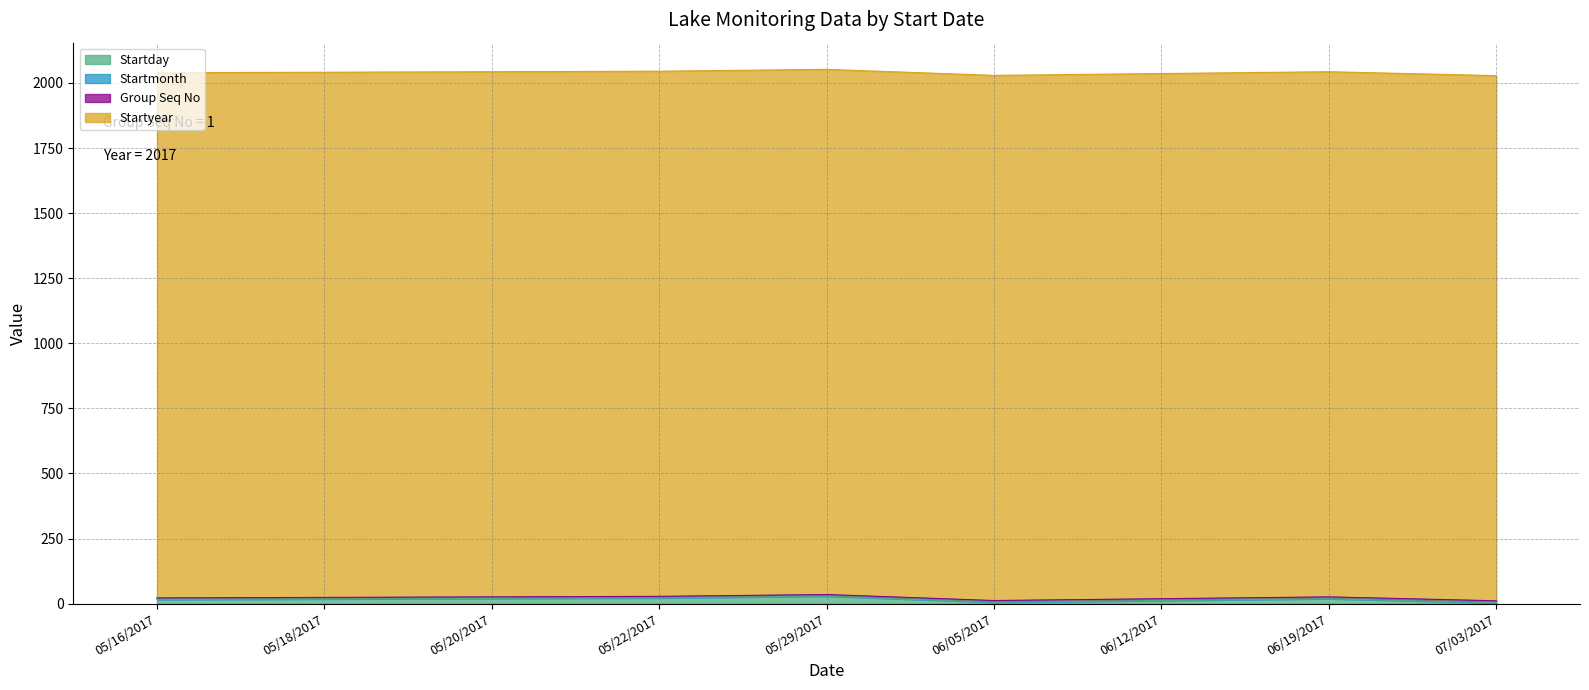

What is the approximate value of Group Seq No at 06/19/2017?

1